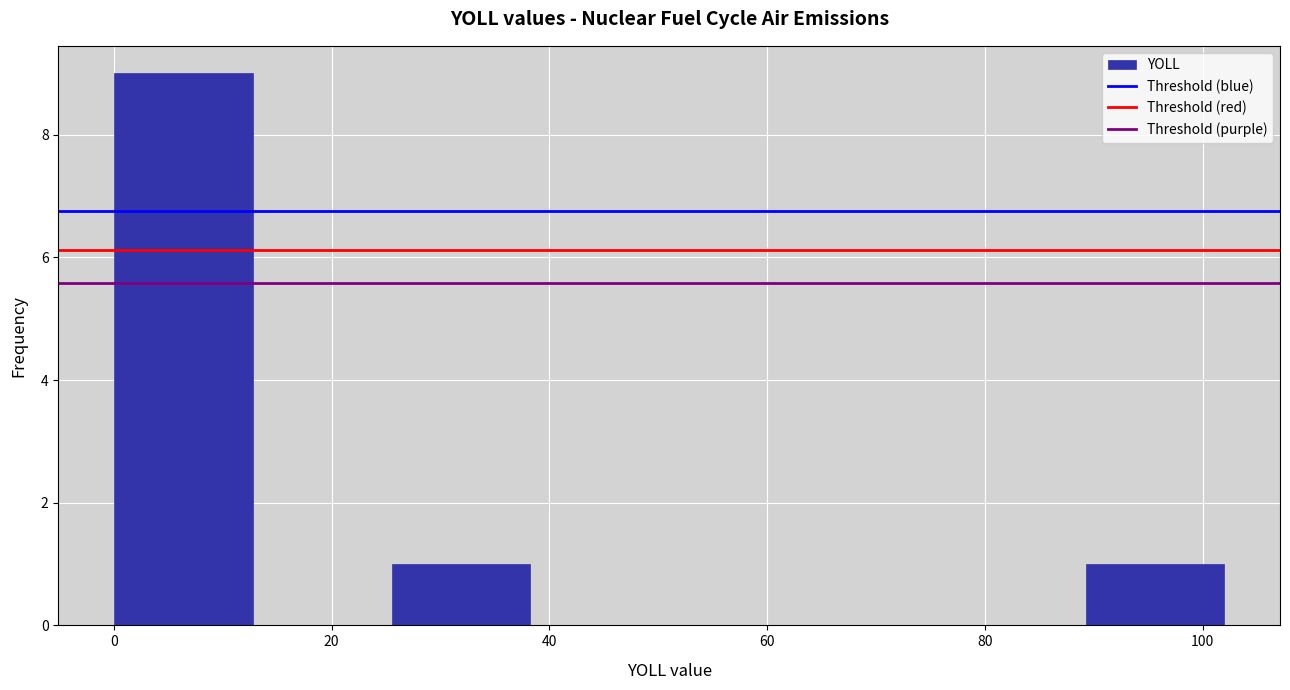

How tall is the bar that spans 0 to 12 on the x-axis? Neither the bar edges nor the heights are printed on the chart, so give them approximately, as read against the axes.

9